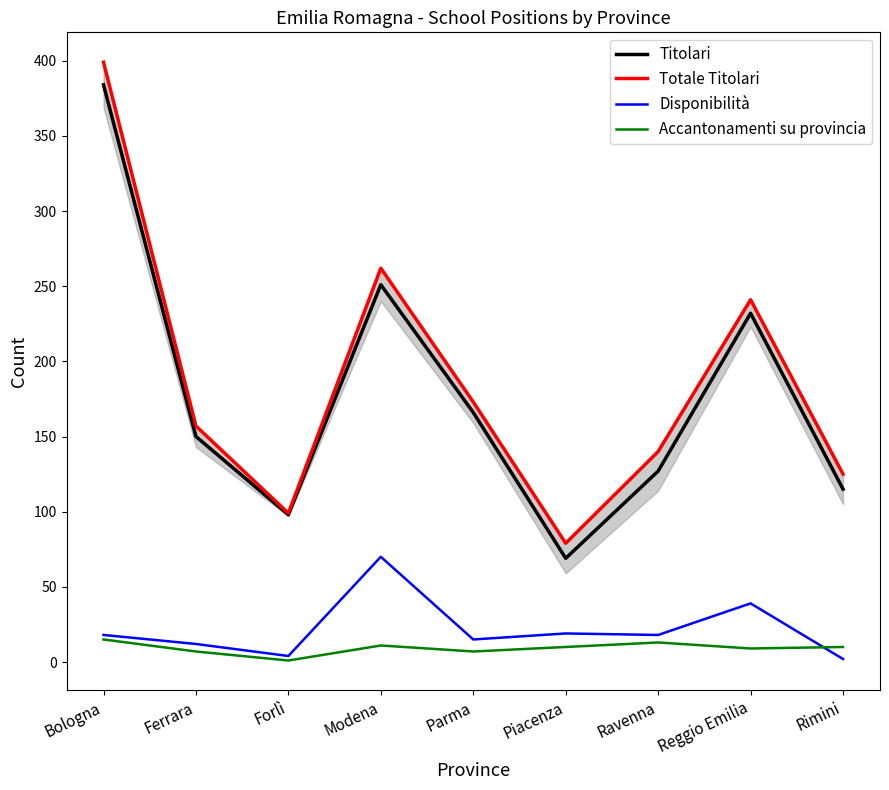

Reading right to left, list all the values displayed in this chart.

Titolari: 115	232	127	69	166	251	98	150	384
Totale Titolari: 125	241	140	79	173	262	99	157	399
Disponibilità: 2	39	18	19	15	70	4	12	18
Accantonamenti su provincia: 10	9	13	10	7	11	1	7	15